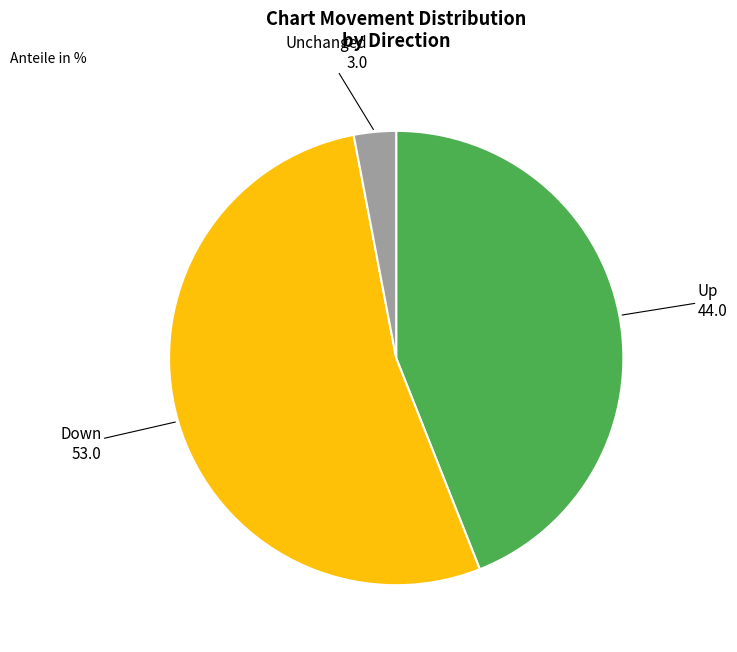

Between Unchanged and Down, which is larger?

Down